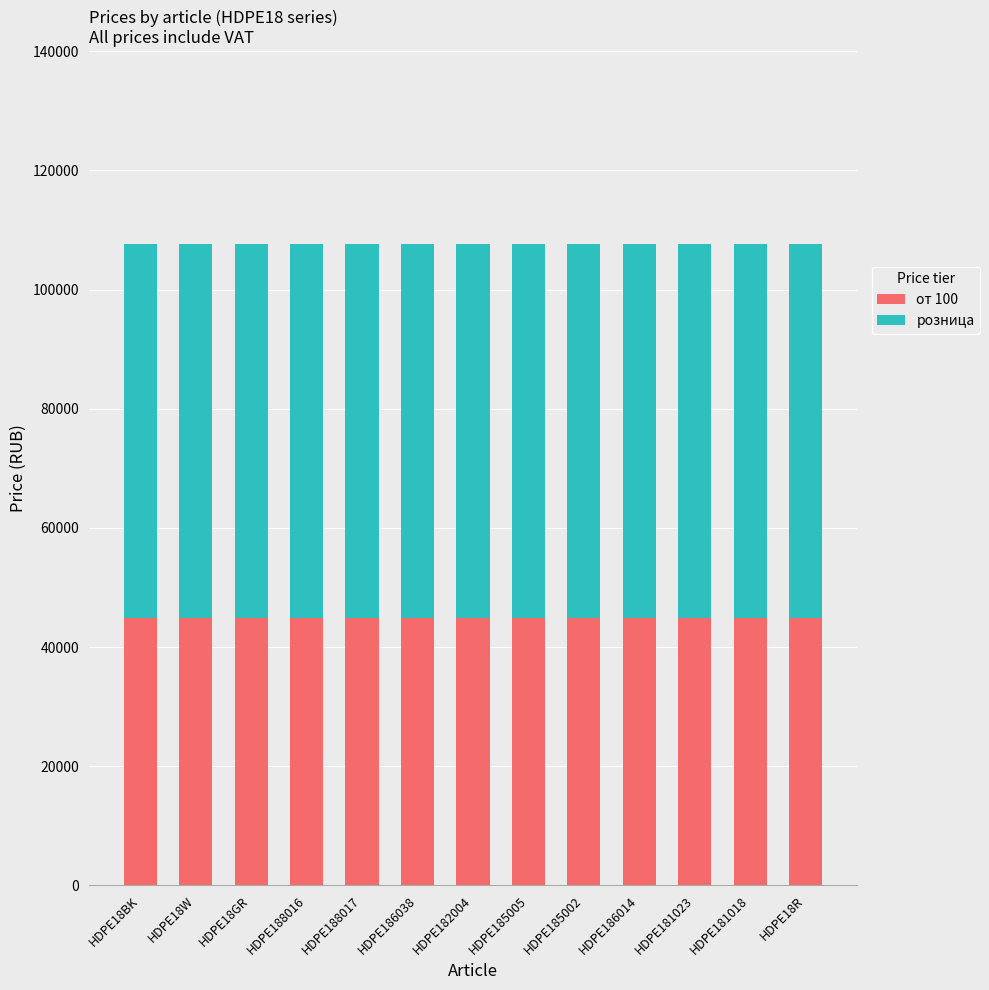

What is the lowest value of the от 100 series?

44900